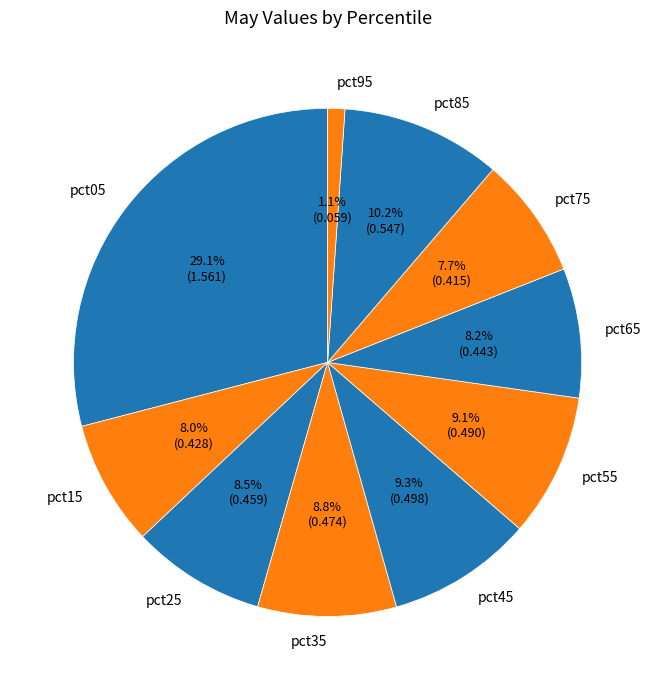

Which slice is the smallest?

pct95